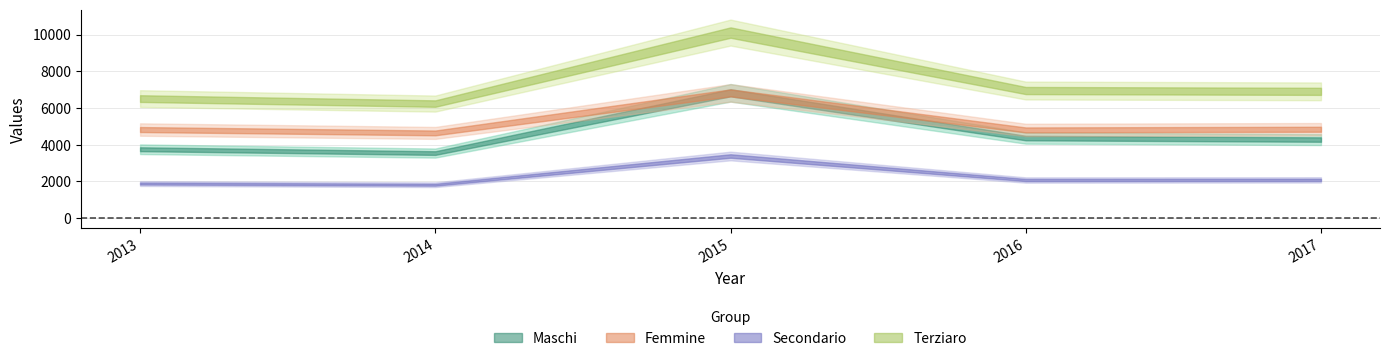

Is the value of Maschi at 2016 greater than the value of Terziaro at 2016?

No